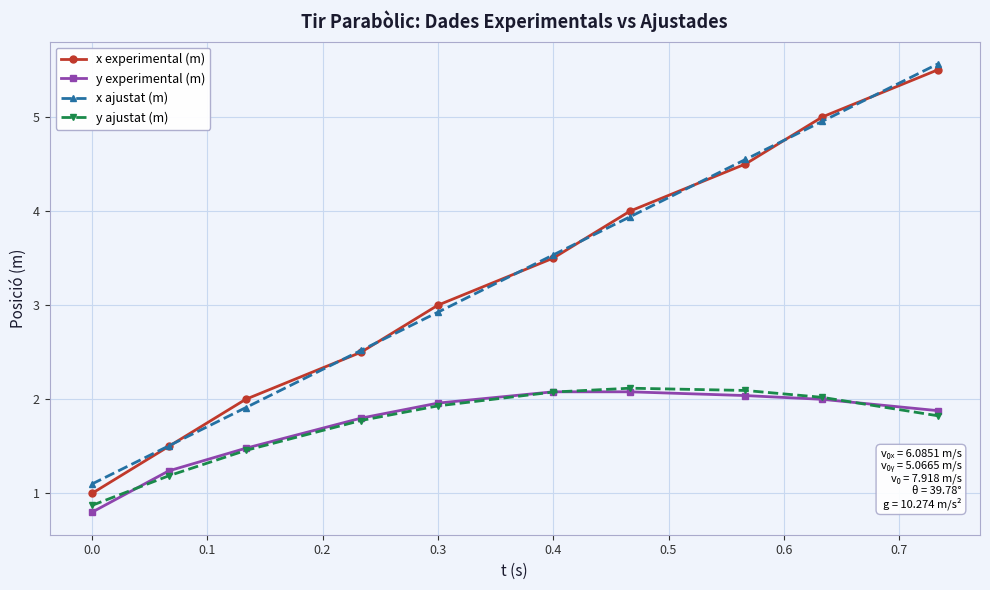

What is the maximum value for y ajustat (m)?

2.1